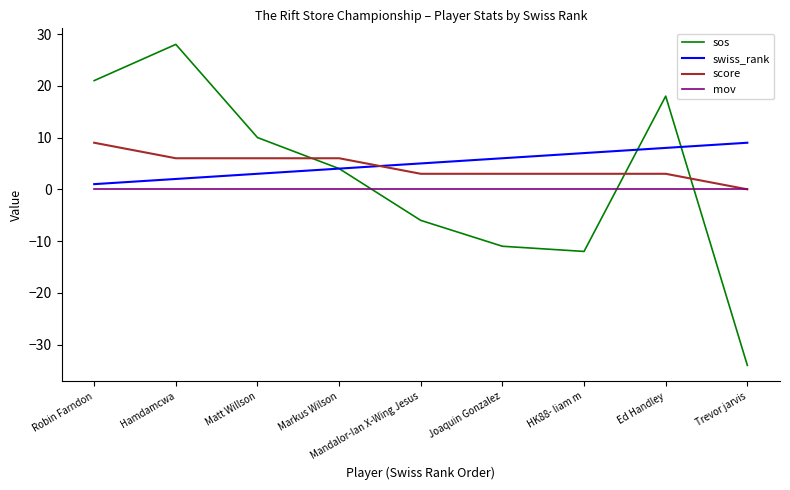

Read the sos value at Joaquin Gonzalez.

-11